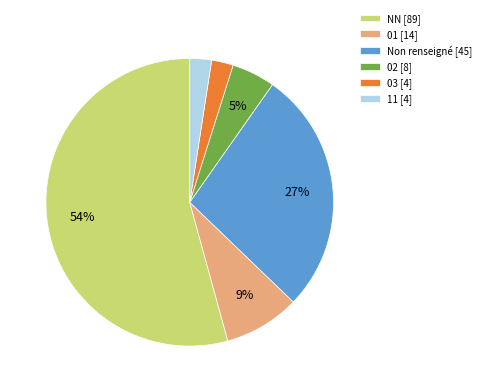

Which category has the biggest portion of the pie?

NN [89]